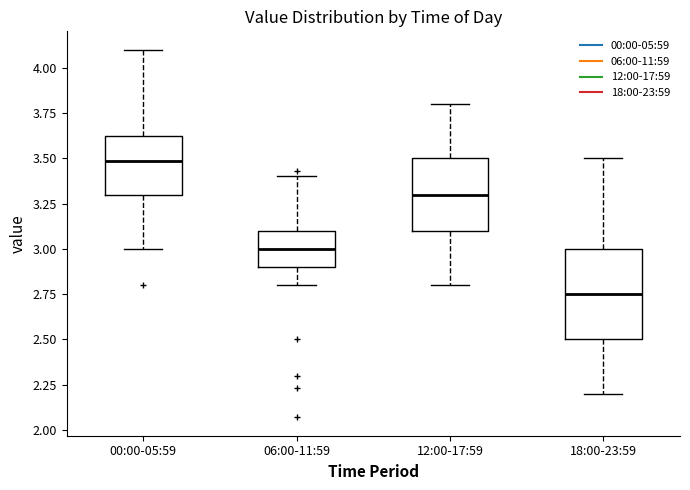

Which box's median line is the lowest?

18:00-23:59